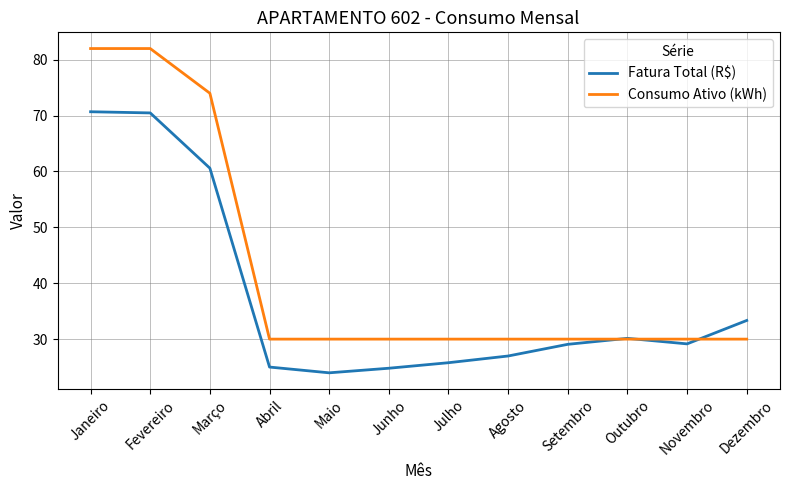

At Dezembro, list the series in order from smallest to largest.

Consumo Ativo (kWh), Fatura Total (R$)